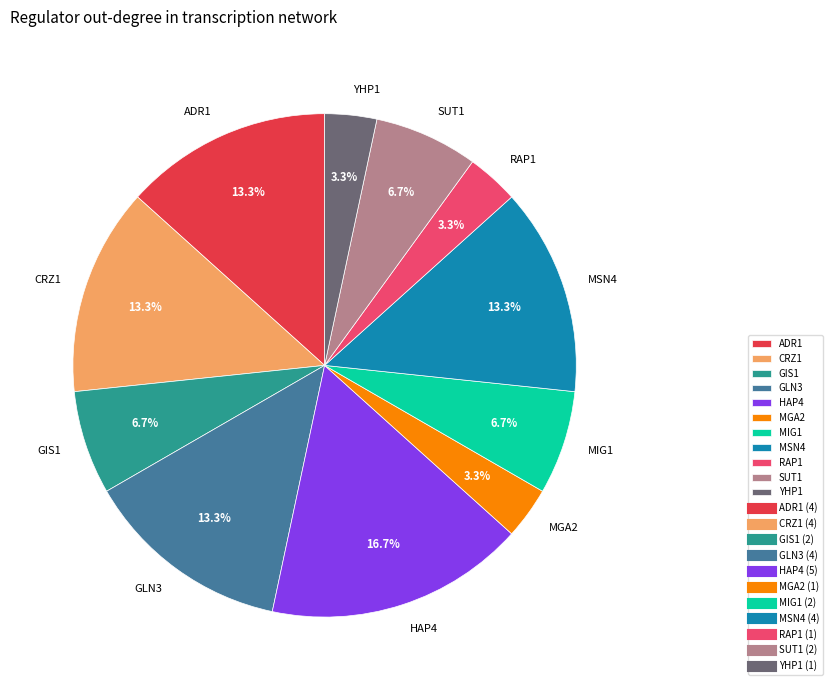

Is the sum of CRZ1 and SUT1 greater than half?

No